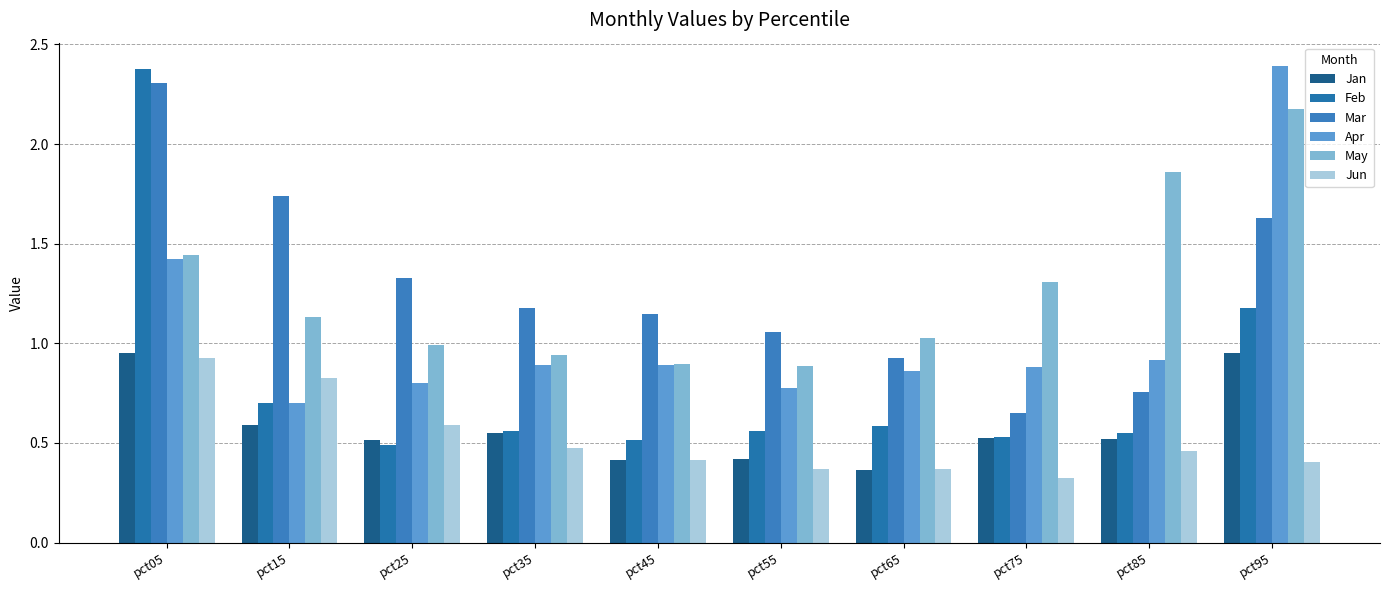

Rank the categories by Jun value from highest to lowest.

pct05, pct15, pct25, pct35, pct85, pct45, pct95, pct55, pct65, pct75